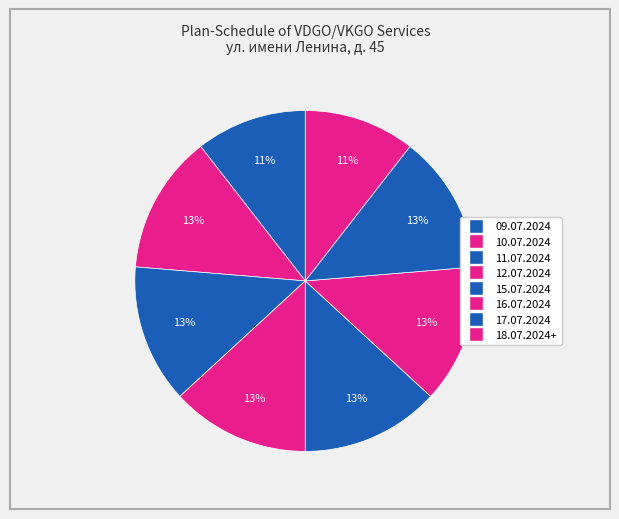

To the nearest percent, what portion does 16.07.2024 represent?

13%